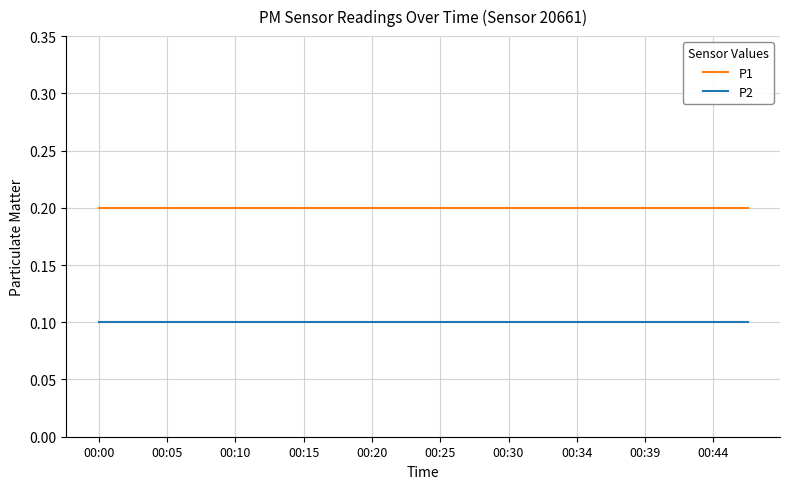

True or false: P1 and P2 intersect in this chart.

False